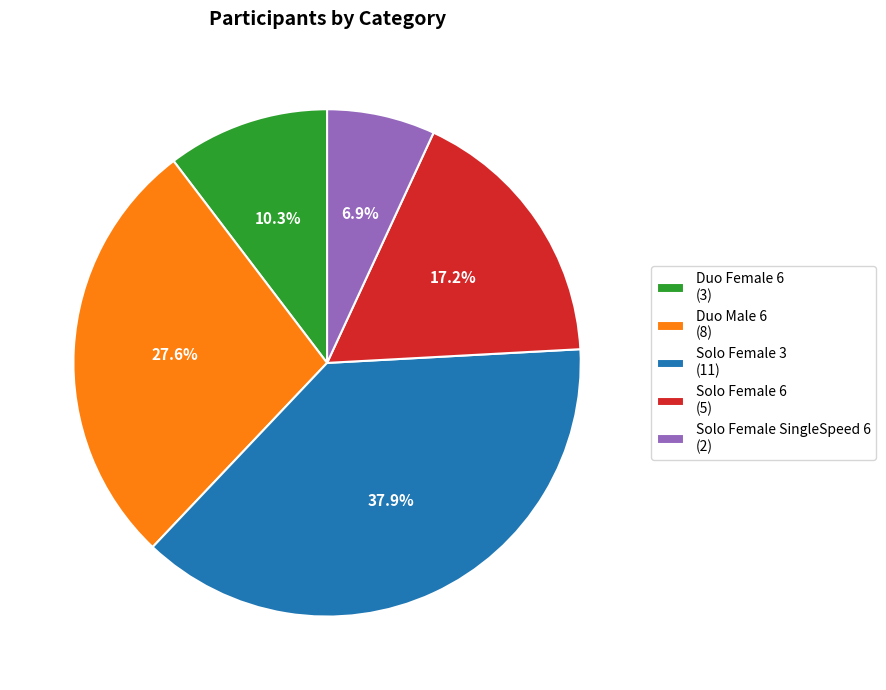

Which has a higher value, Solo Female SingleSpeed 6 (2) or Solo Female 6 (5)?

Solo Female 6 (5)